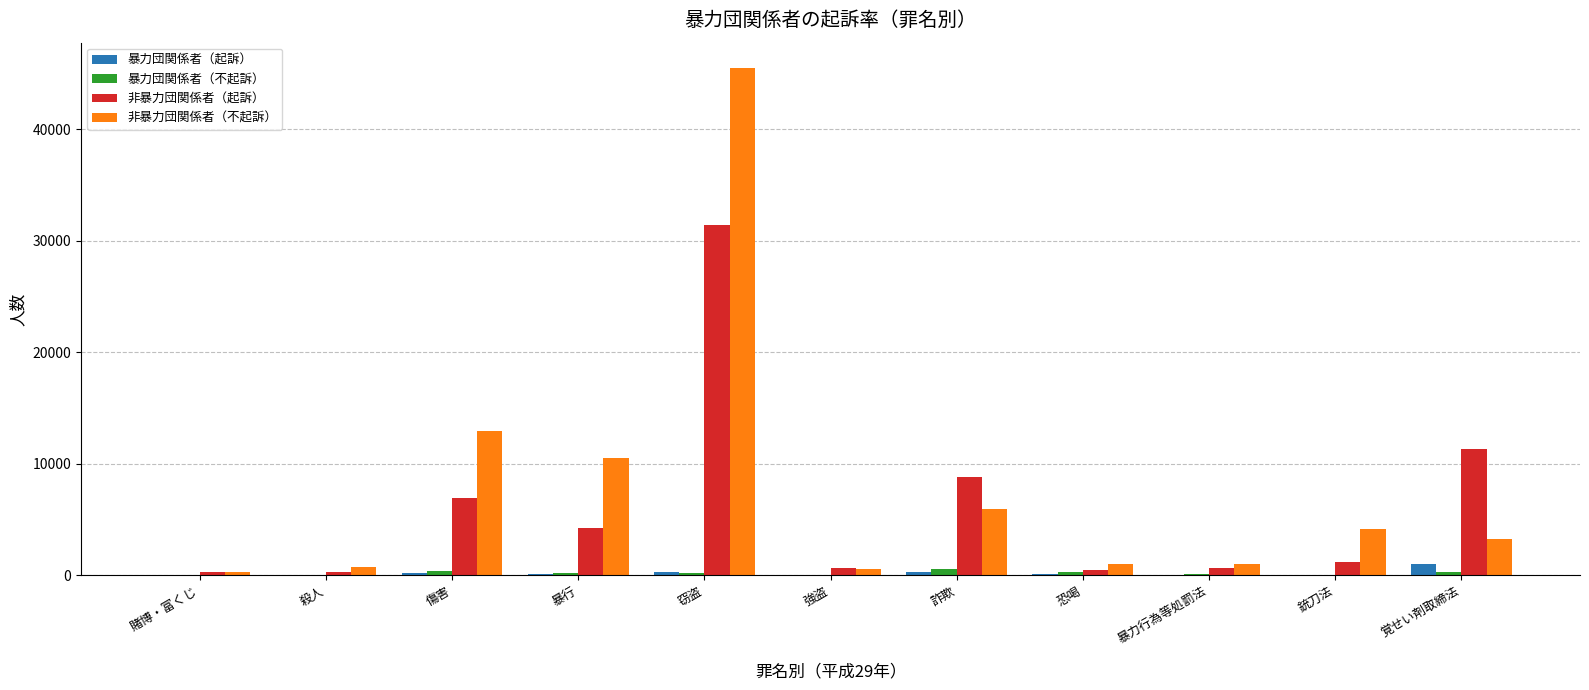

Is the value of 非暴力団関係者（起訴） at 窃盗 greater than the value of 暴力団関係者（不起訴） at 窃盗?

Yes